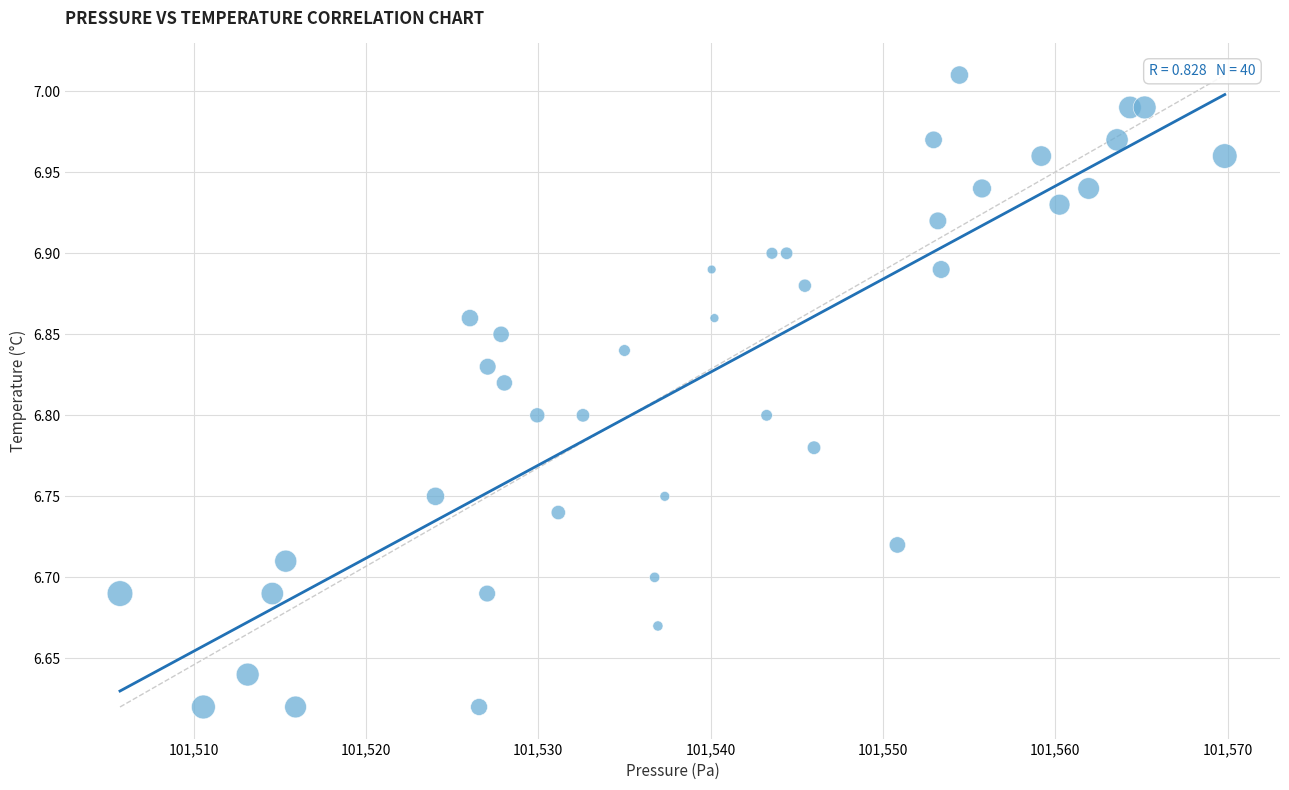

What is the range of Y values (max minus min)?

0.4